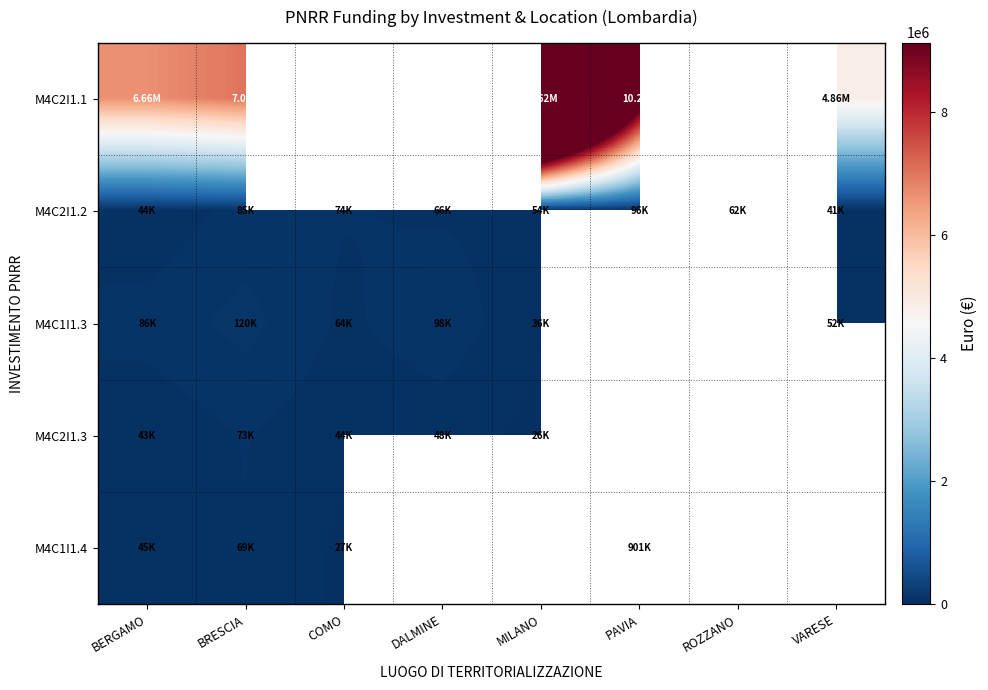

Which series has the largest total across all categories?

M4C2I1.2